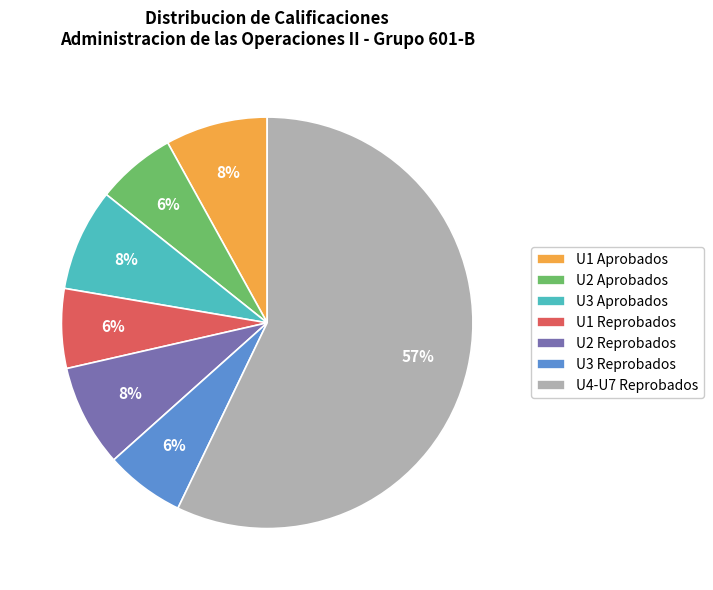

Combined, do U3 Reprobados and U1 Aprobados account for over 50%?

No